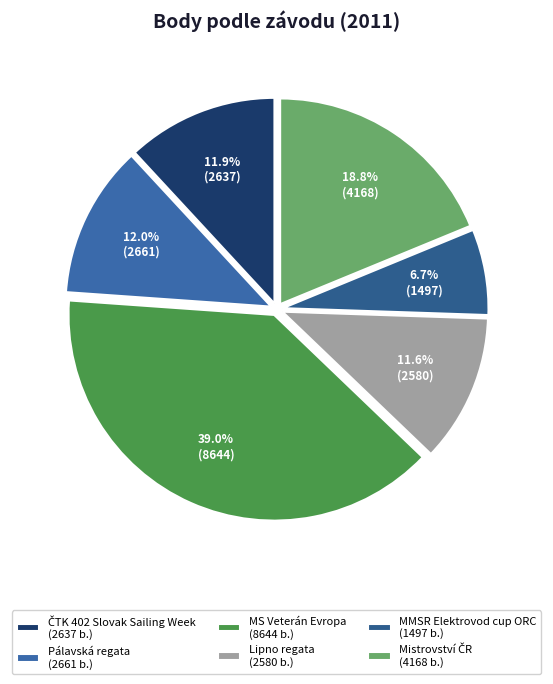

Does any single category account for the majority?

No